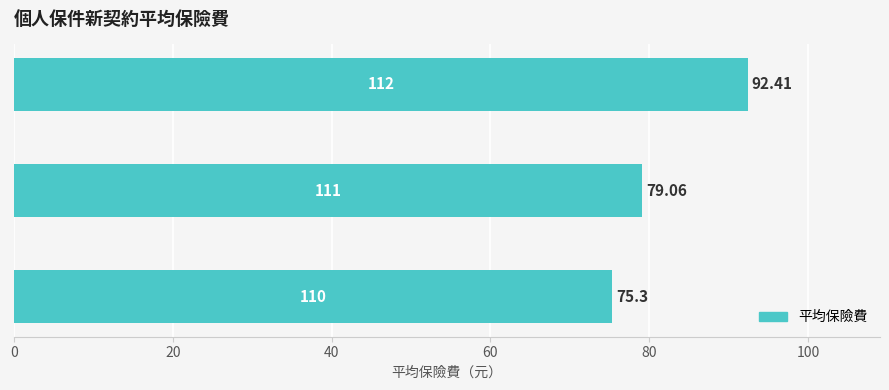

How many bars are there in total?

3